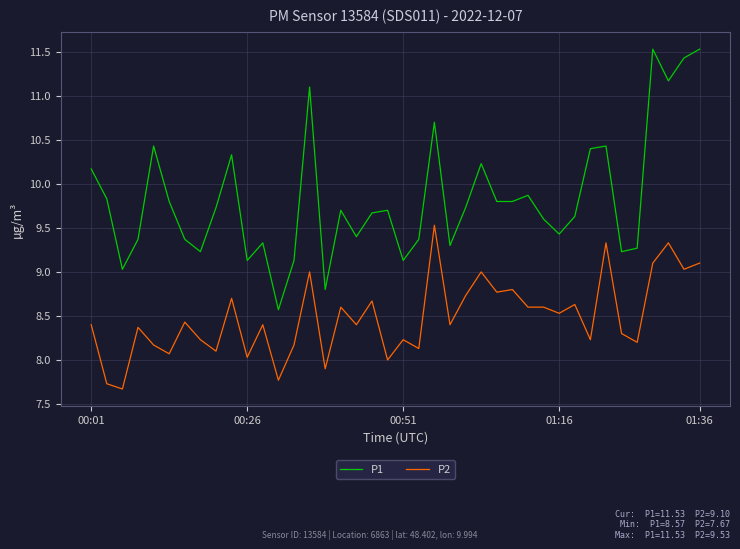

Which series has the largest total across all categories?

P1